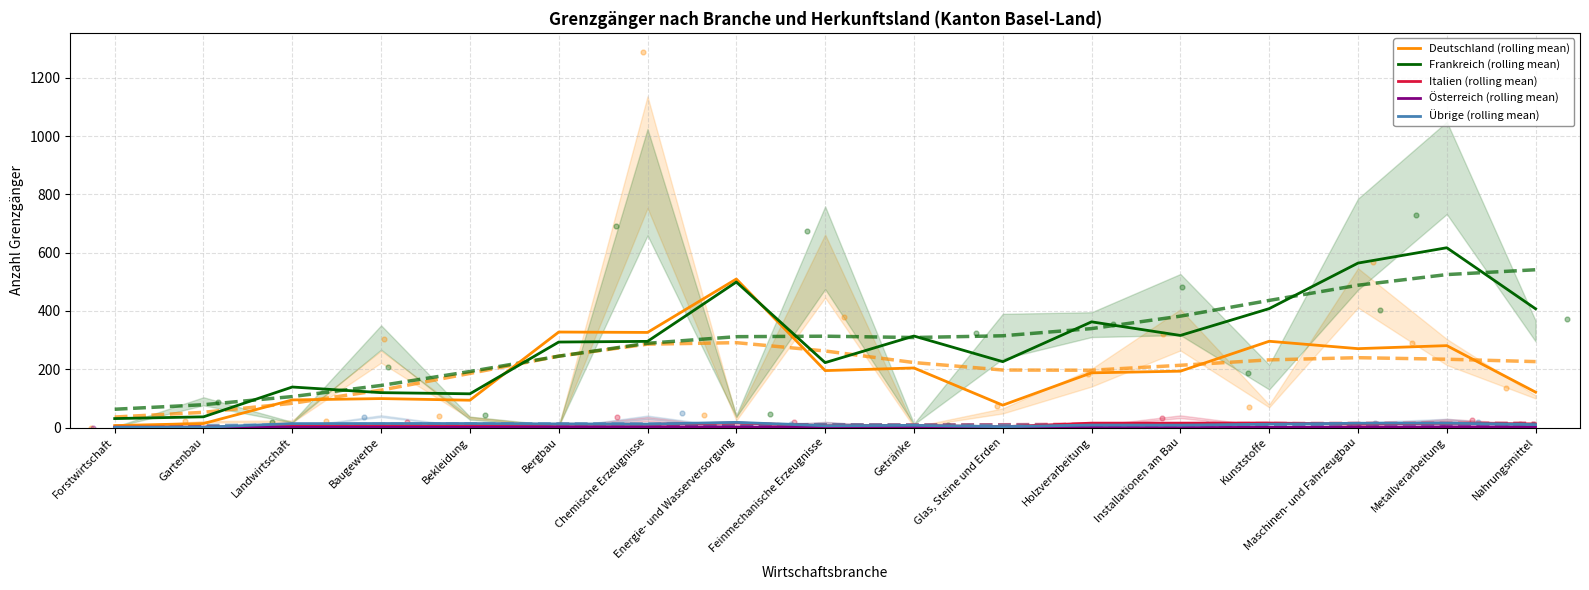

At which category is the sum across all series the highest?

Energie- und Wasserversorgung